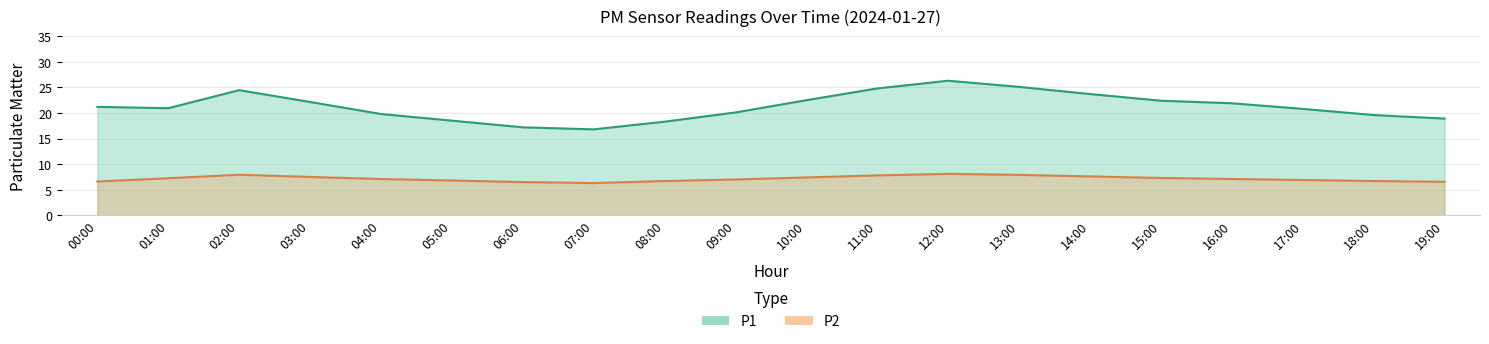

What is the total value across all series at 07:00?

23.1